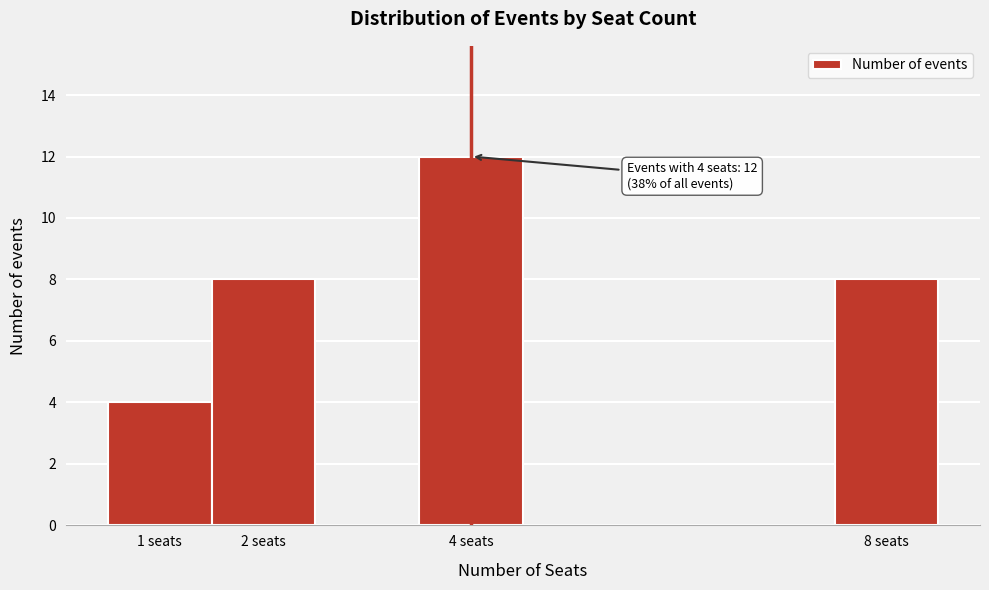

Over which range of the x-axis is the bar tallest?

3.5 to 4.5